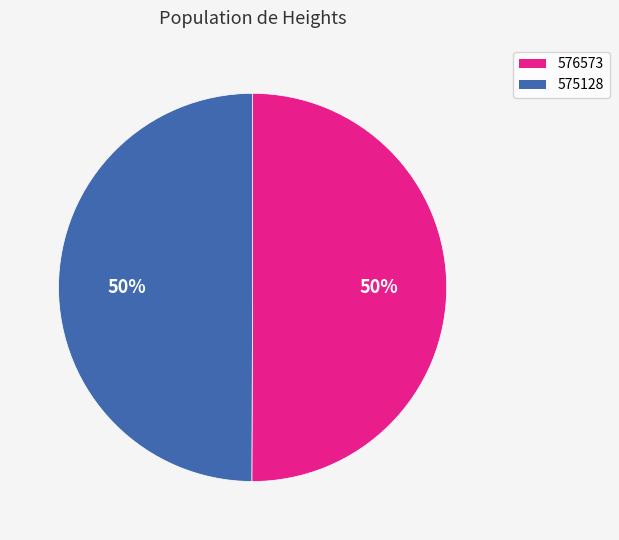

To the nearest percent, what is the average slice percentage?

50%